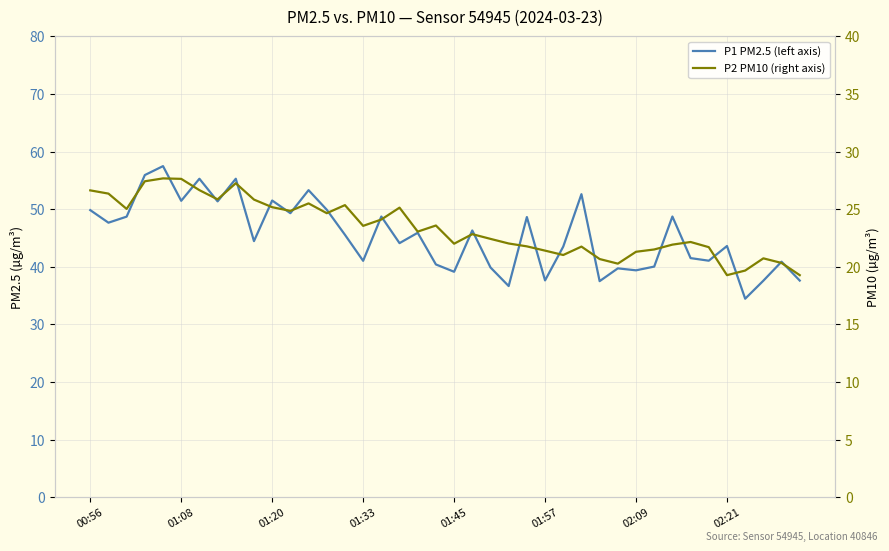

Reading right to left, list all the values displayed in this chart.

P1 PM2.5 (left axis): 37.6	40.9	37.6	34.5	43.6	41.0	41.5	48.7	40.0	39.4	39.7	37.5	52.6	43.5	37.6	48.6	36.6	39.9	46.3	39.1	40.4	45.9	44.1	48.7	41.0	45.5	49.9	53.3	49.3	51.5	44.5	55.3	51.4	55.3	51.5	57.5	55.9	48.7	47.6	49.8
P2 PM10 (right axis): 19.3	20.3	20.7	19.7	19.3	21.7	22.1	21.9	21.5	21.3	20.3	20.7	21.8	21.0	21.4	21.8	22.0	22.4	22.8	22.0	23.6	23.1	25.1	24.1	23.6	25.4	24.6	25.5	24.9	25.2	25.8	27.2	25.9	26.6	27.6	27.7	27.4	25.0	26.4	26.6